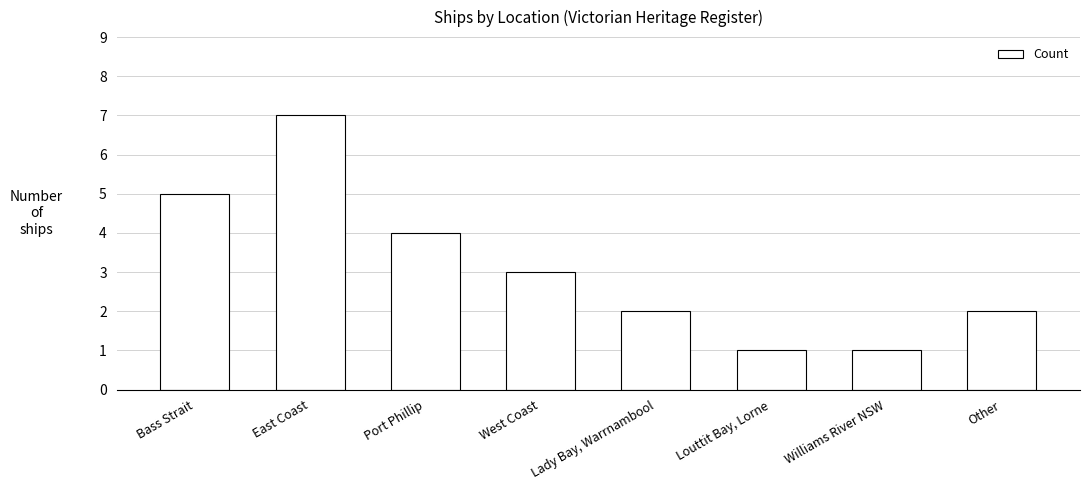

What is the change in value from East Coast to Other?

-5